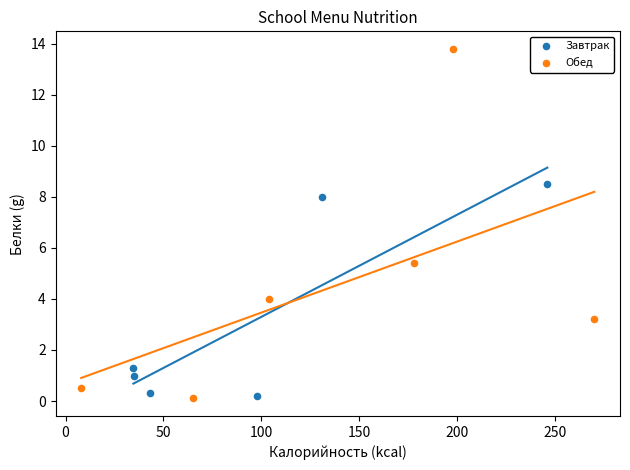

Which series contains the highest Y value?

Обед